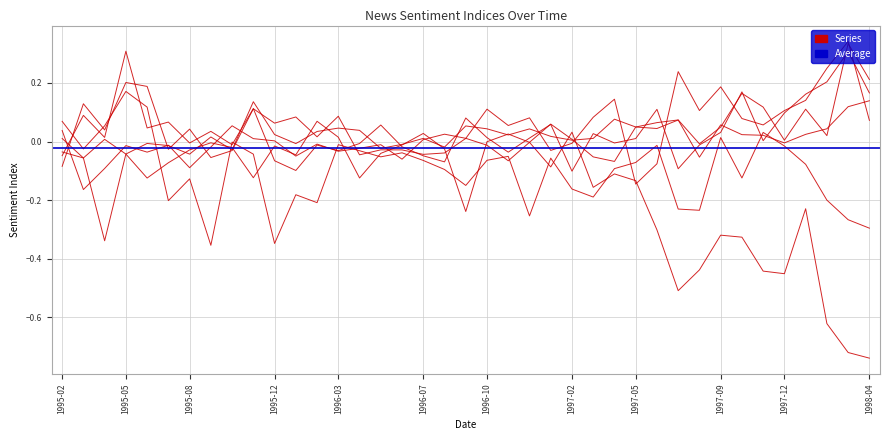

Reading left to right, transcribe all the data shown in this chart.

newsin_economy: 1995-02=-0.1	1995-03=0.1	1995-04=0.0	1995-05=0.2	1995-06=0.2	1995-07=-0.0	1995-08=0.0	1995-09=-0.1	1995-10=-0.0	1995-11=0.1	1995-12=0.1	1996-01=0.1	1996-02=0.0	1996-03=0.1	1996-04=-0.0	1996-05=-0.0	1996-06=-0.0	1996-07=-0.0	1996-08=-0.0	1996-09=0.0	1996-10=0.1	1996-11=0.1	1996-12=0.1	1997-01=-0.0	1997-02=-0.0	1997-03=0.1	1997-04=0.1	1997-05=-0.1	1997-06=-0.1	1997-07=0.2	1997-08=0.1	1997-09=0.2	1997-10=0.1	1997-11=0.1	1997-12=0.1	1998-01=0.1	1998-02=0.3	1998-03=0.3	1998-04=0.1
newsin_finsector: 1995-02=0.0	1995-03=-0.2	1995-04=-0.1	1995-05=-0.0	1995-06=-0.0	1995-07=-0.0	1995-08=-0.1	1995-09=-0.0	1995-10=0.1	1995-11=0.0	1995-12=0.0	1996-01=-0.0	1996-02=-0.0	1996-03=-0.0	1996-04=-0.0	1996-05=-0.0	1996-06=-0.1	1996-07=0.0	1996-08=0.0	1996-09=0.0	1996-10=-0.0	1996-11=-0.1	1996-12=-0.0	1997-01=0.1	1997-02=0.0	1997-03=-0.1	1997-04=-0.1	1997-05=0.0	1997-06=0.1	1997-07=0.1	1997-08=-0.0	1997-09=0.0	1997-10=0.2	1997-11=0.1	1997-12=0.0	1998-01=0.1	1998-02=0.0	1998-03=0.3	1998-04=0.2
newsin_indp: 1995-02=0.0	1995-03=-0.1	1995-04=-0.3	1995-05=-0.0	1995-06=-0.1	1995-07=-0.1	1995-08=-0.0	1995-09=-0.0	1995-10=-0.0	1995-11=-0.1	1995-12=-0.0	1996-01=-0.0	1996-02=0.1	1996-03=0.0	1996-04=-0.1	1996-05=-0.0	1996-06=-0.0	1996-07=0.0	1996-08=-0.0	1996-09=-0.2	1996-10=-0.0	1996-11=0.0	1996-12=-0.0	1997-01=-0.1	1997-02=0.0	1997-03=-0.2	1997-04=-0.1	1997-05=-0.1	1997-06=-0.3	1997-07=-0.5	1997-08=-0.4	1997-09=-0.3	1997-10=-0.3	1997-11=-0.4	1997-12=-0.5	1998-01=-0.2	1998-02=-0.6	1998-03=-0.7	1998-04=-0.7
newsin_monpol: 1995-02=0.1	1995-03=-0.0	1995-04=0.1	1995-05=0.2	1995-06=0.1	1995-07=-0.2	1995-08=-0.1	1995-09=-0.4	1995-10=-0.0	1995-11=-0.0	1995-12=-0.3	1996-01=-0.2	1996-02=-0.2	1996-03=-0.0	1996-04=-0.0	1996-05=-0.1	1996-06=-0.0	1996-07=-0.1	1996-08=-0.1	1996-09=-0.1	1996-10=-0.1	1996-11=-0.1	1996-12=-0.3	1997-01=-0.1	1997-02=-0.2	1997-03=-0.2	1997-04=-0.1	1997-05=-0.1	1997-06=-0.0	1997-07=-0.2	1997-08=-0.2	1997-09=0.0	1997-10=-0.1	1997-11=0.0	1997-12=-0.0	1998-01=-0.1	1998-02=-0.2	1998-03=-0.3	1998-04=-0.3
newsin_unemployment: 1995-02=-0.0	1995-03=0.1	1995-04=0.0	1995-05=0.3	1995-06=0.0	1995-07=0.1	1995-08=-0.0	1995-09=0.0	1995-10=-0.0	1995-11=0.1	1995-12=-0.1	1996-01=-0.1	1996-02=-0.0	1996-03=-0.0	1996-04=-0.0	1996-05=0.1	1996-06=-0.0	1996-07=-0.0	1996-08=-0.1	1996-09=0.1	1996-10=0.0	1996-11=-0.0	1996-12=0.0	1997-01=0.1	1997-02=-0.1	1997-03=0.0	1997-04=-0.0	1997-05=0.0	1997-06=0.1	1997-07=-0.1	1997-08=-0.0	1997-09=0.0	1997-10=0.2	1997-11=0.0	1997-12=0.1	1998-01=0.2	1998-02=0.2	1998-03=0.3	1998-04=0.2
newsin_inflation: 1995-02=-0.0	1995-03=-0.1	1995-04=0.0	1995-05=-0.0	1995-06=-0.0	1995-07=-0.0	1995-08=-0.0	1995-09=0.0	1995-10=-0.0	1995-11=0.1	1995-12=0.0	1996-01=-0.0	1996-02=0.0	1996-03=0.0	1996-04=0.0	1996-05=-0.0	1996-06=-0.0	1996-07=0.0	1996-08=-0.0	1996-09=0.1	1996-10=0.0	1996-11=0.0	1996-12=0.0	1997-01=0.0	1997-02=0.0	1997-03=0.0	1997-04=0.1	1997-05=0.0	1997-06=0.0	1997-07=0.1	1997-08=-0.1	1997-09=0.1	1997-10=0.0	1997-11=0.0	1997-12=-0.0	1998-01=0.0	1998-02=0.0	1998-03=0.1	1998-04=0.1